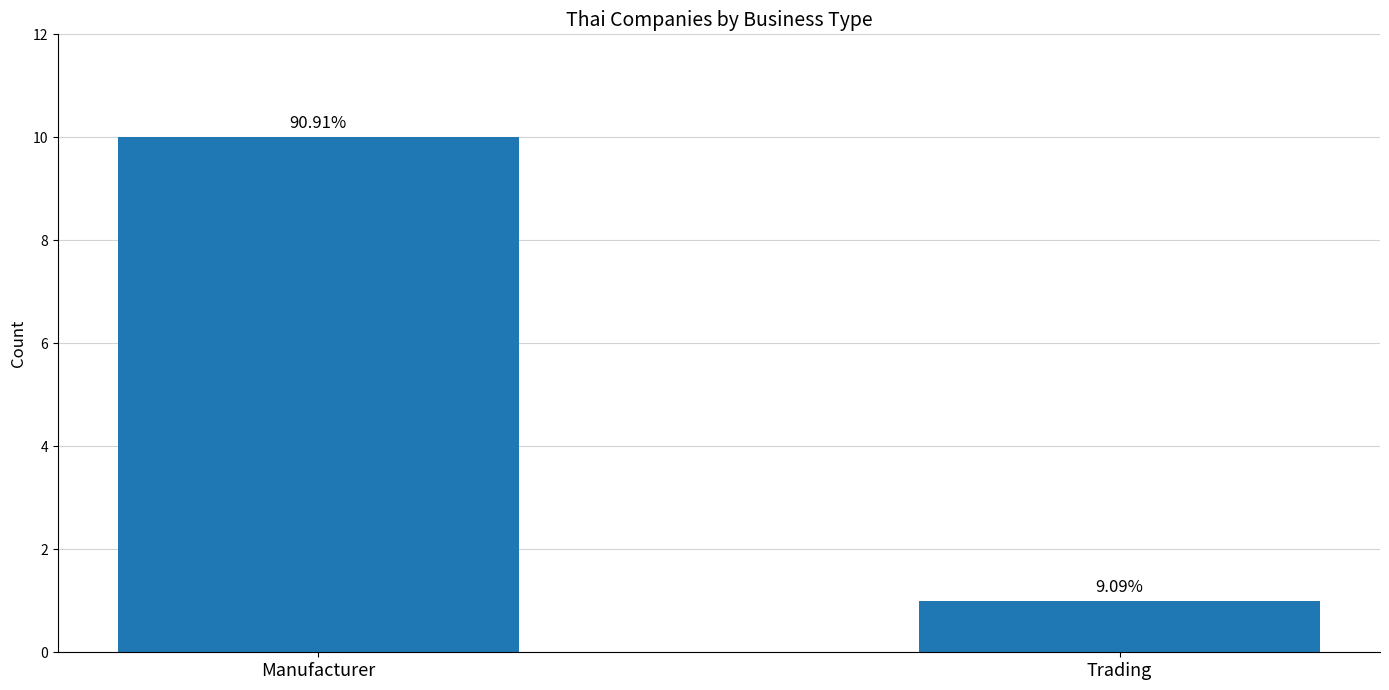

Reading right to left, extract all data points from this chart.

Trading=1	Manufacturer=10